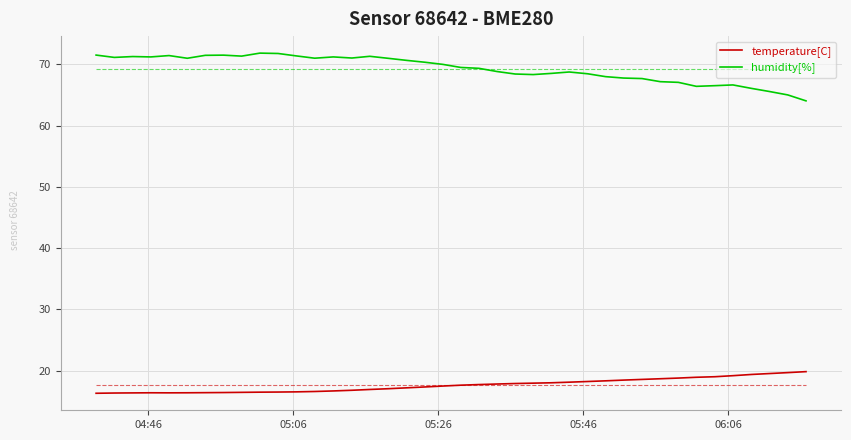

List the series in order of their peak value, highest first.

humidity[%], temperature[C]